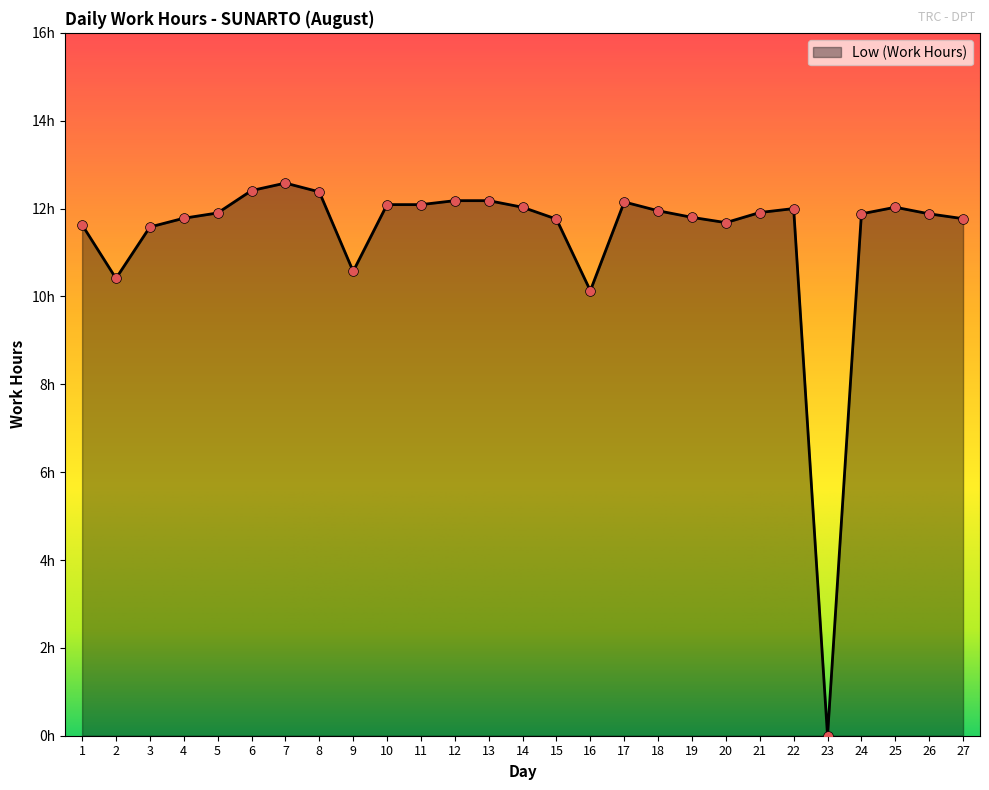

Which has a higher value, 21 or 5?

21